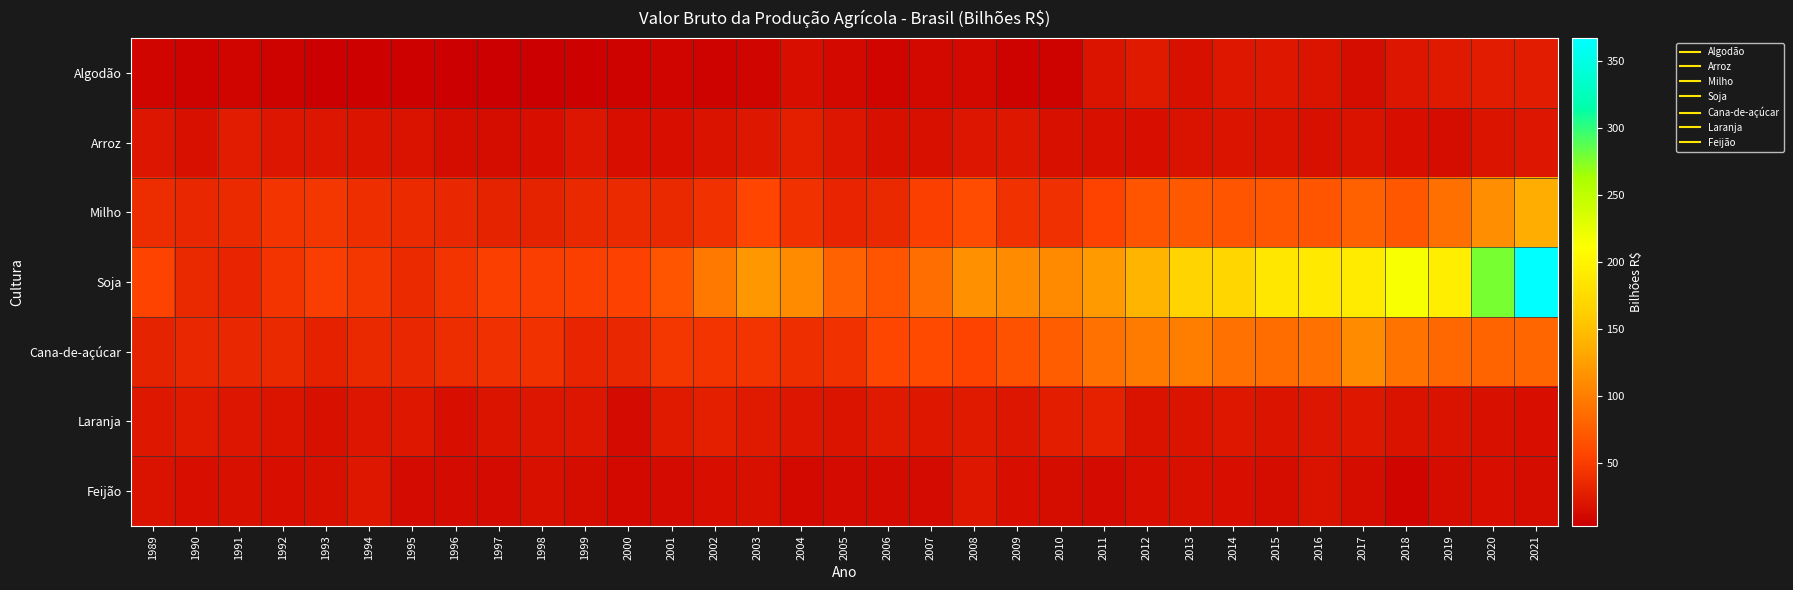

Reading right to left, extract all data points from this chart.

Algodão: 2021=25.9	2020=26.0	2019=24.1	2018=20.9	2017=14.1	2016=20.5	2015=22.5	2014=22.0	2013=17.1	2012=24.1	2011=19.3	2010=7.4	2009=7.7	2008=11.1	2007=11.8	2006=8.5	2005=11.6	2004=16.1	2003=9.0	2002=6.9	2001=8.3	2000=7.3	1999=5.5	1998=4.2	1997=3.5	1996=3.8	1995=5.5	1994=5.8	1993=4.5	1992=7.4	1991=8.5	1990=7.6	1989=9.1
Arroz: 2021=20.8	2020=19.5	2019=14.1	2018=14.9	2017=17.9	2016=16.4	2015=17.9	2014=19.3	2013=18.8	2012=15.5	2011=17.2	2010=17.6	2009=22.6	2008=21.2	2007=16.5	2006=16.4	2005=20.8	2004=28.5	2003=22.4	2002=18.5	2001=15.5	2000=15.8	1999=21.6	1998=16.0	1997=14.4	1996=14.5	1995=17.8	1994=20.3	1993=21.4	1992=21.2	1991=25.1	1990=17.1	1989=21.0
Milho: 2021=136.6	2020=113.5	2019=89.9	2018=71.3	2017=77.9	2016=67.8	2015=71.3	2014=67.9	2013=71.7	2012=68.3	2011=55.2	2010=41.4	2009=42.4	2008=62.6	2007=52.0	2006=35.1	2005=32.3	2004=42.8	2003=56.6	2002=42.6	2001=35.2	2000=37.1	1999=35.5	1998=30.6	1997=30.9	1996=34.6	1995=36.6	1994=39.1	1993=45.3	1992=44.2	1991=37.0	1990=33.9	1989=37.8
Soja: 2021=366.8	2020=278.1	2019=194.7	2018=215.4	2017=192.2	2016=188.2	2015=187.0	2014=170.1	2013=167.9	2012=141.9	2011=121.4	2010=108.8	2009=111.1	2008=114.5	2007=87.7	2006=69.2	2005=79.1	2004=110.8	2003=118.5	2002=96.0	2001=69.3	2000=53.4	1999=52.9	1998=50.8	1997=53.0	1996=43.4	1995=37.3	1994=45.6	1993=51.3	1992=44.5	1991=32.6	1990=35.5	1989=55.5
Cana-de-açúcar: 2021=82.1	2020=80.8	2019=83.3	2018=92.2	2017=110.8	2016=90.5	2015=86.2	2014=91.0	2013=101.4	2012=97.5	2011=90.9	2010=75.6	2009=67.3	2008=55.0	2007=60.9	2006=58.8	2005=42.8	2004=40.0	2003=44.1	2002=43.3	2001=44.8	2000=34.7	1999=32.6	1998=42.1	1997=41.5	1996=38.9	1995=34.1	1994=35.8	1993=30.3	1992=35.8	1991=33.4	1990=33.4	1989=31.2
Laranja: 2021=16.2	2020=17.1	2019=18.9	2018=18.8	2017=23.2	2016=20.9	2015=19.6	2014=23.2	2013=19.2	2012=17.8	2011=29.9	2010=26.9	2009=20.8	2008=23.7	2007=23.0	2006=24.4	2005=20.5	2004=21.4	2003=24.0	2002=28.7	2001=23.7	2000=13.2	1999=20.8	1998=21.1	1997=19.3	1996=15.6	1995=22.8	1994=20.8	1993=17.4	1992=20.4	1991=21.5	1990=23.4	1989=22.8
Feijão: 2021=14.4	2020=15.2	2019=13.7	2018=8.7	2017=13.5	2016=18.4	2015=14.2	2014=14.9	2013=16.5	2012=15.7	2011=13.3	2010=13.6	2009=15.1	2008=22.2	2007=12.4	2006=12.9	2005=12.6	2004=11.6	2003=16.5	2002=16.0	2001=12.1	2000=10.7	1999=13.8	1998=16.5	1997=12.5	1996=12.1	1995=13.2	1994=22.4	1993=16.4	1992=15.7	1991=16.3	1990=15.0	1989=18.1